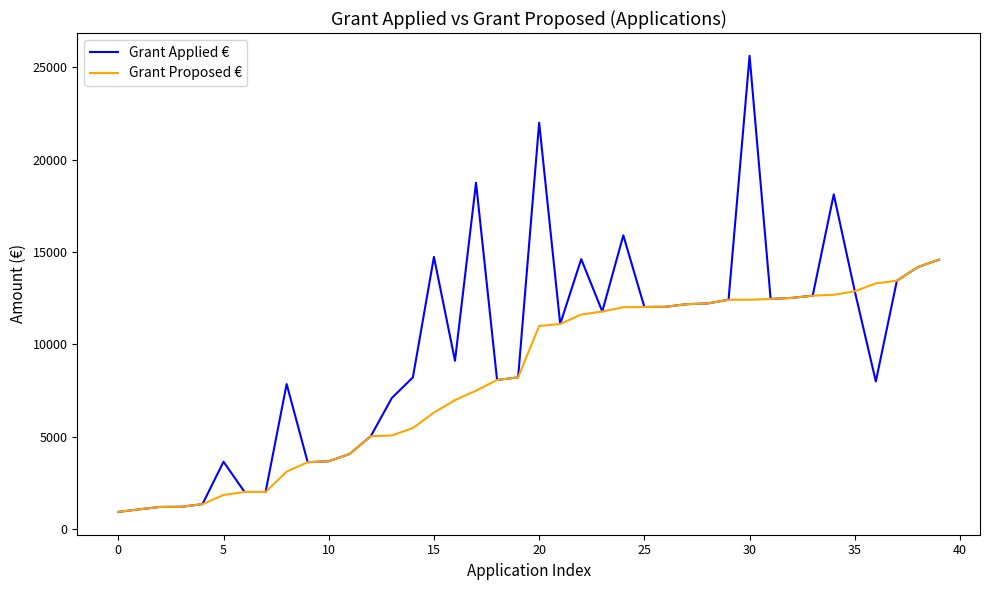

Which series has the largest total across all categories?

Grant Applied €